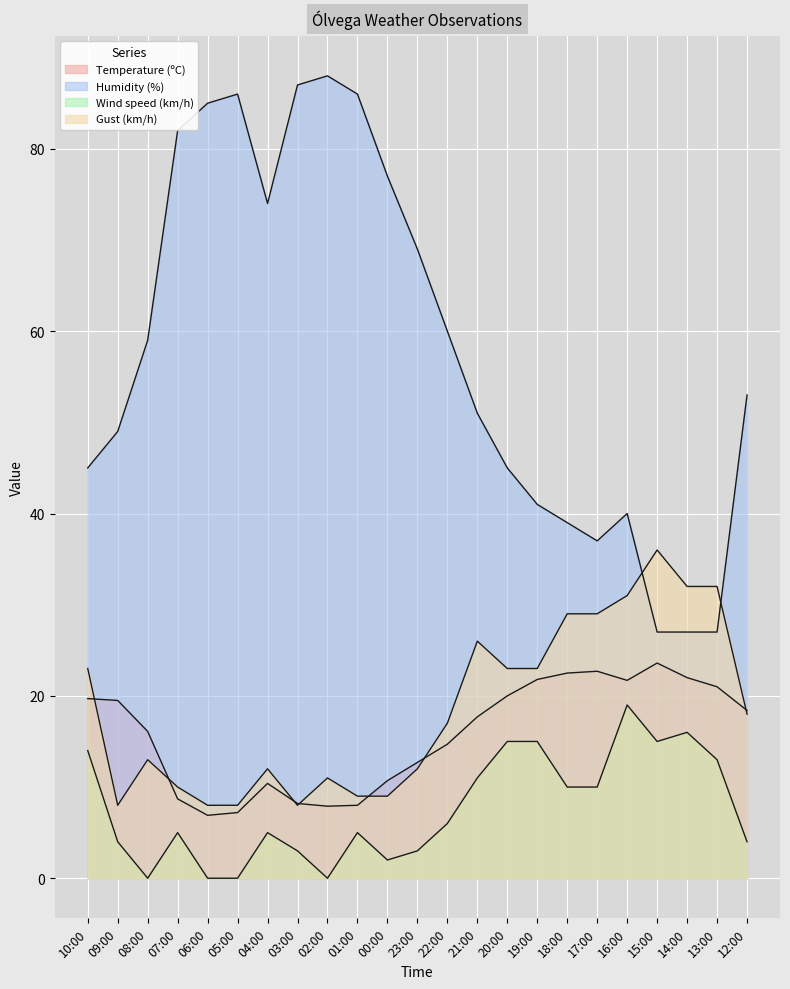

Does the chart display data point markers on the line(s)?

No